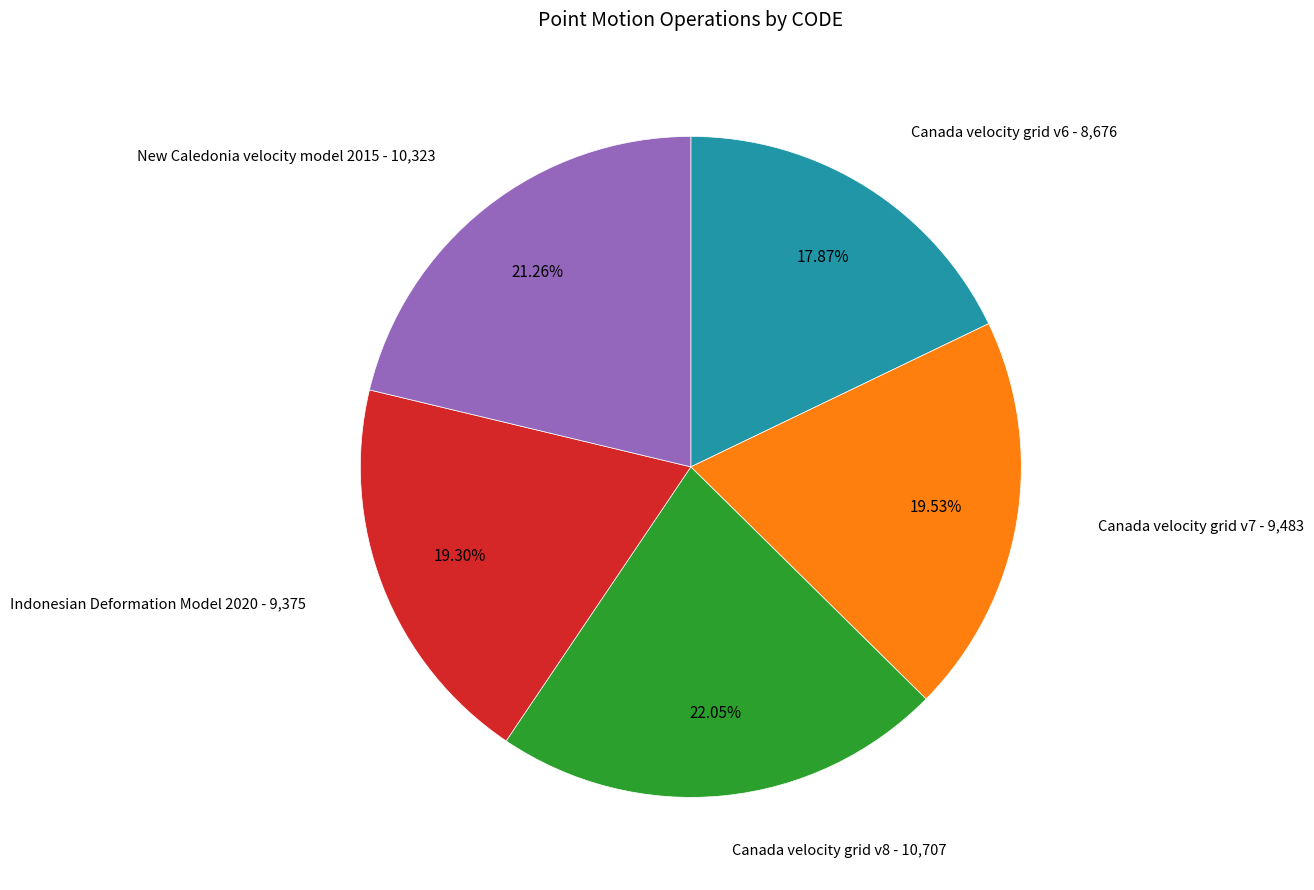

Is there any slice that represents more than half of the pie?

No